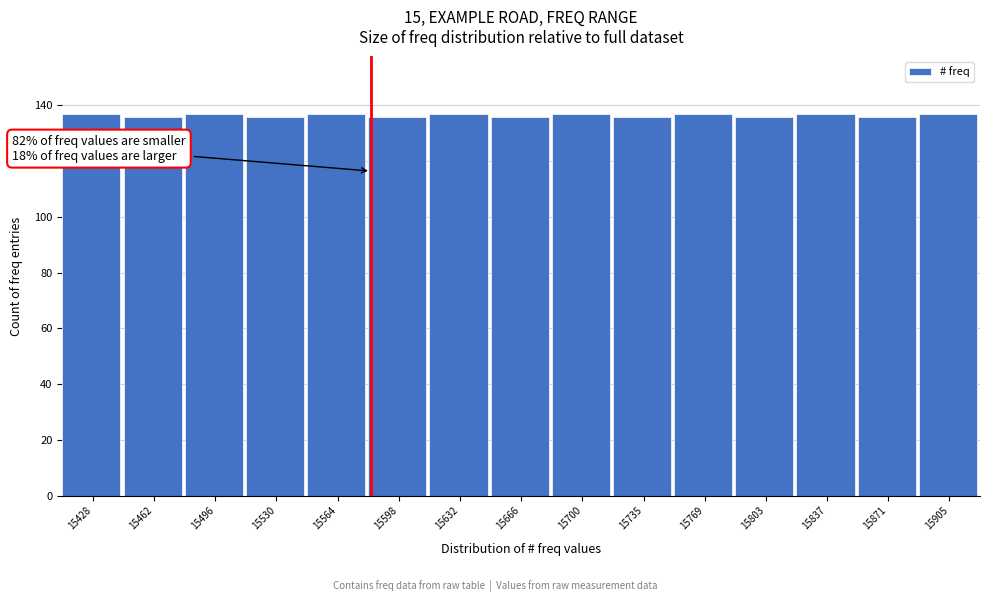

Reading right to left, transcribe all the data shown in this chart.

137	136	137	136	137	136	137	136	137	136	137	136	137	136	137